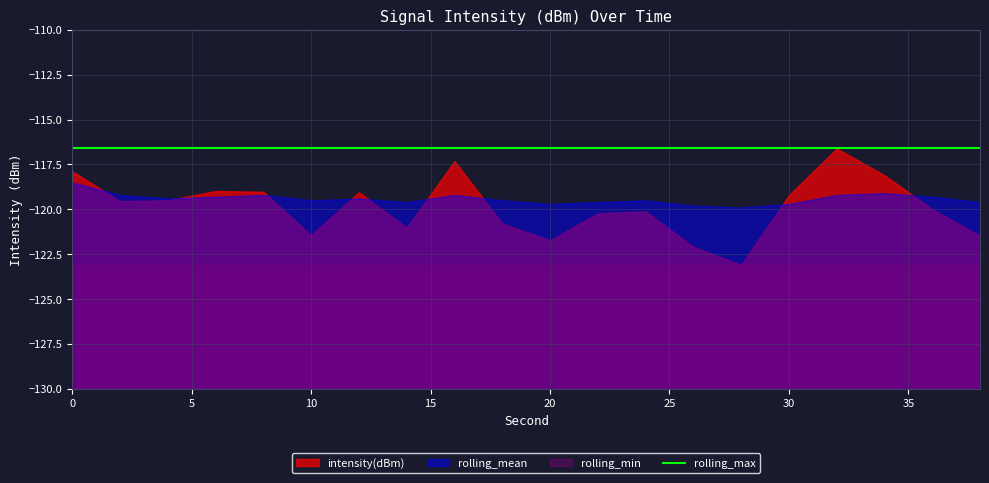

Is it true that rolling_max equals -41.6 at 38?

False